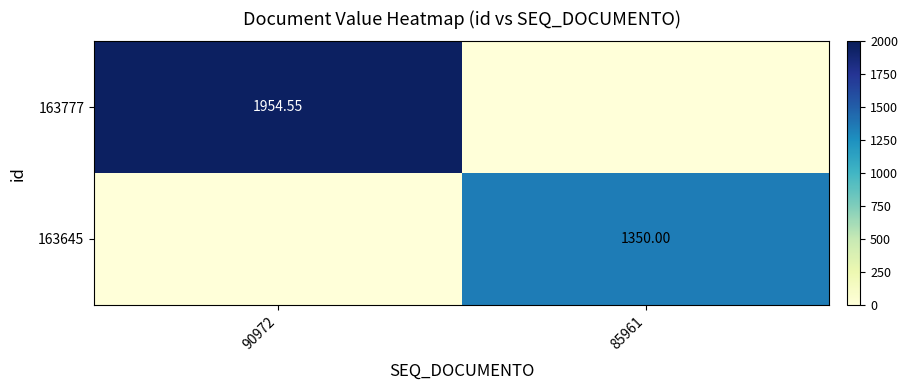

Which series has the widest spread of values?

163777